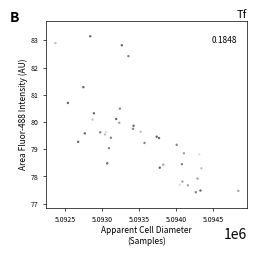

What is the range of Y values (max minus min)?

5.7